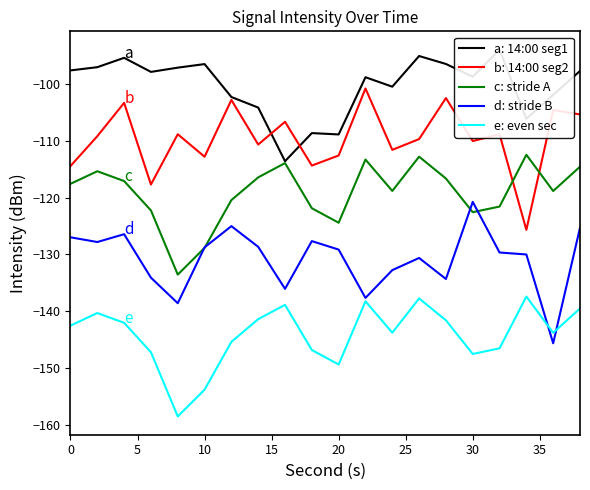

What is the highest value of the c: stride A series?

-112.4